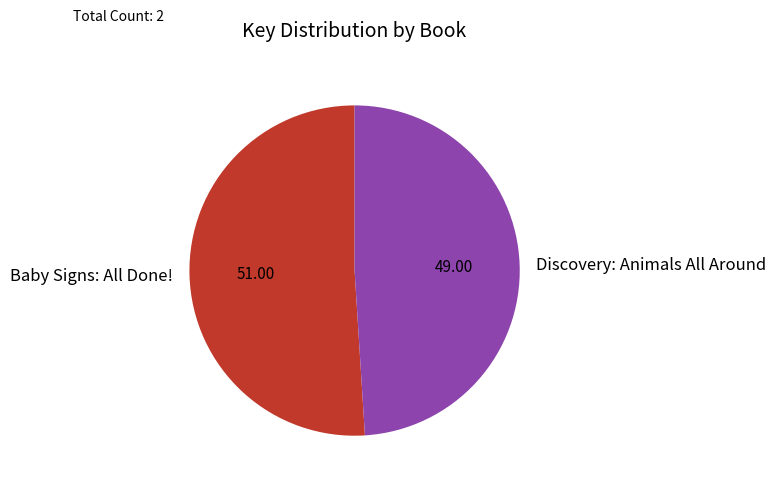

What is the ratio of the value at Baby Signs: All Done! to the value at Discovery: Animals All Around?

1.0